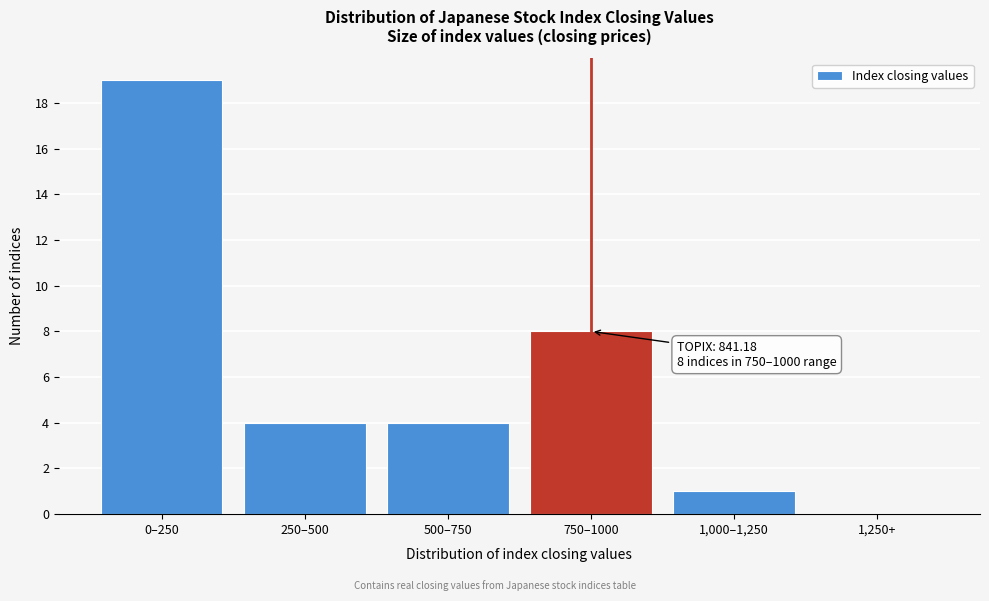

Reading right to left, list all the values displayed in this chart.

1,250+=0	1,000–1,250=1	750–1000=8	500–750=4	250–500=4	0–250=19